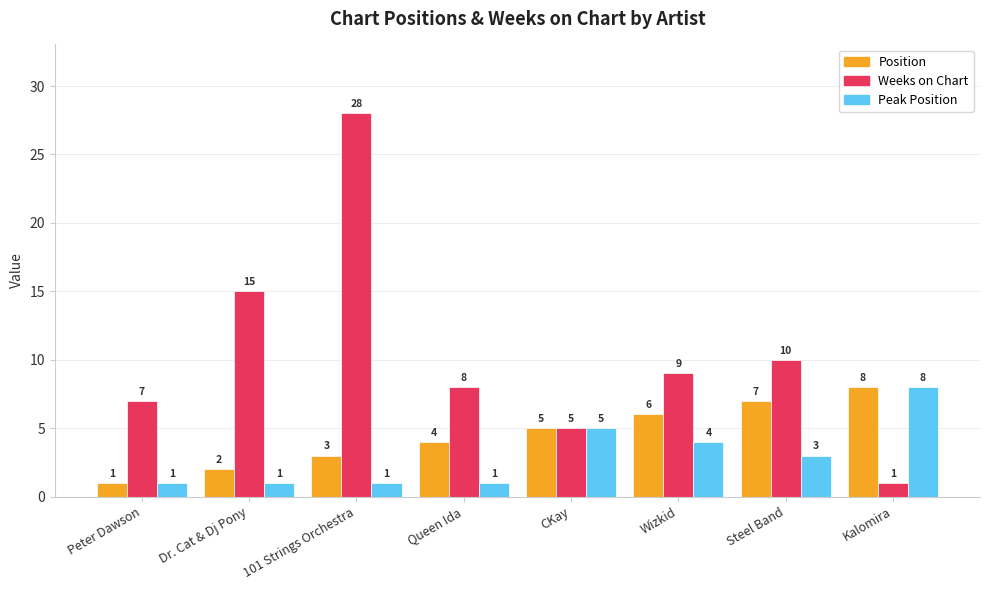

Count the Peak Position values in the range 1 to 5.

7